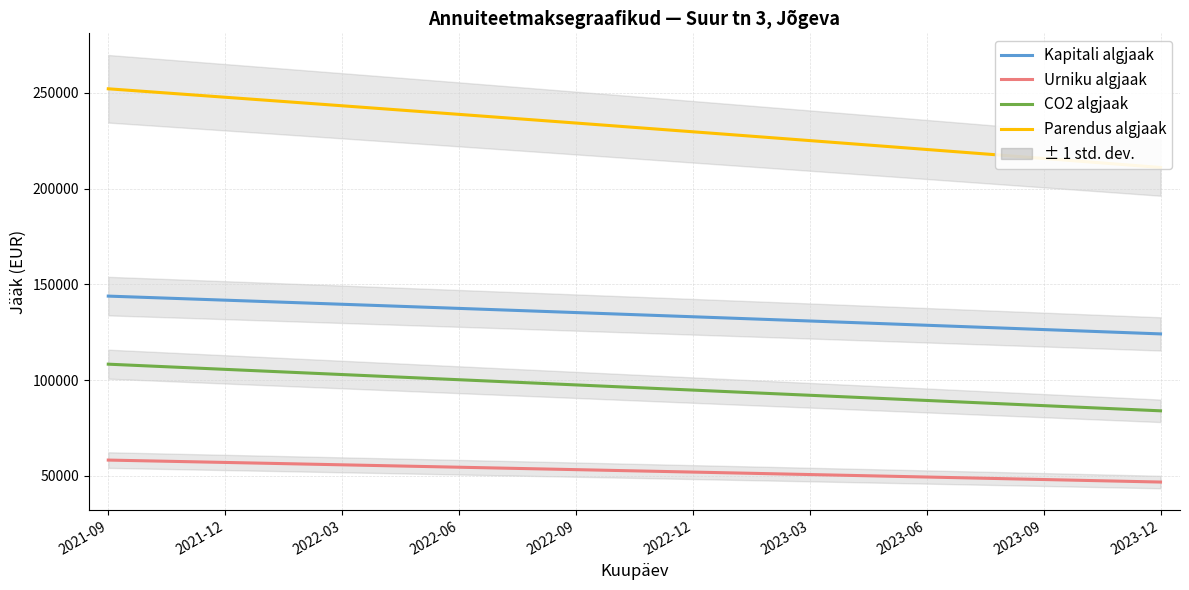

How many lines are shown in the chart?

4